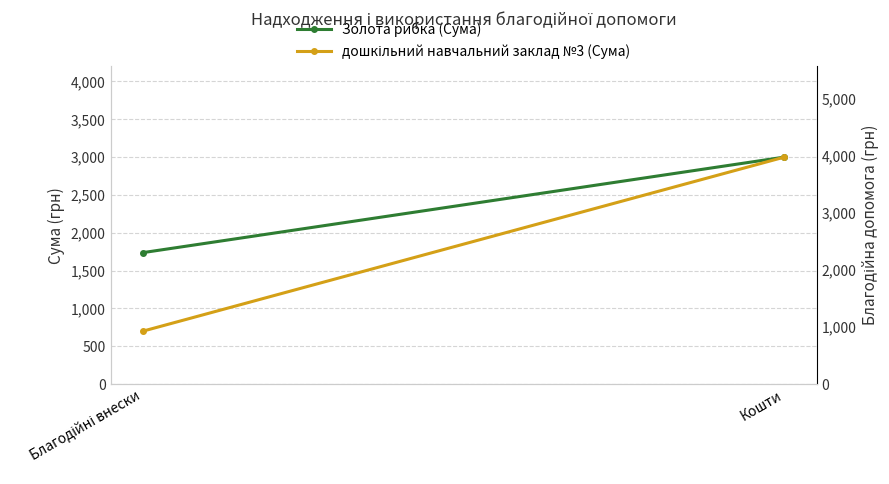

The value of Золота рибка (Сума) at Кошти is 4265. True or false?

False